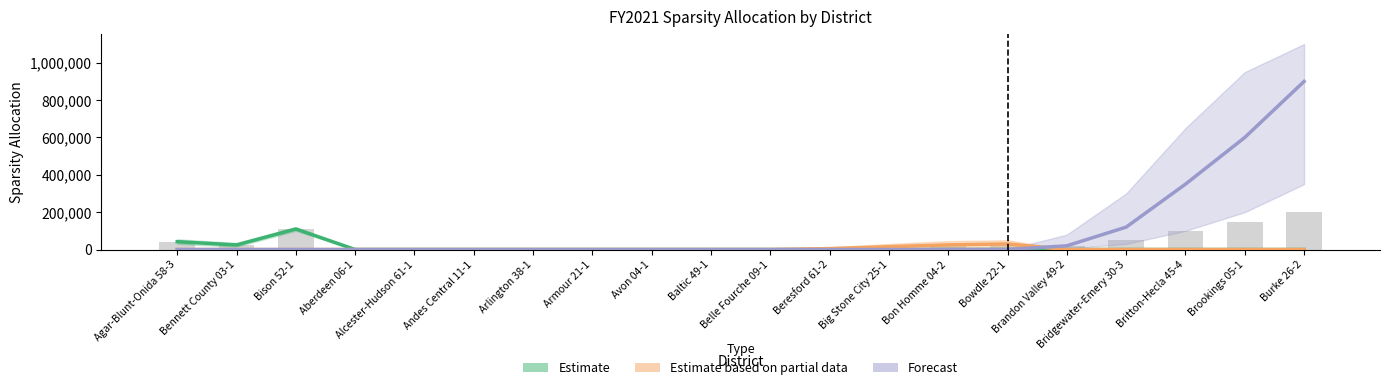

What position from the right is Brandon Valley 49-2?

5